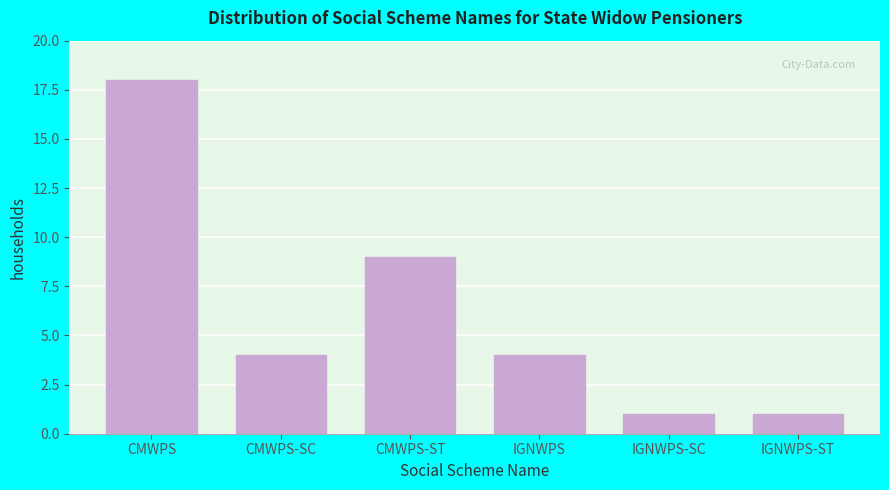

Reading left to right, extract all data points from this chart.

18	4	9	4	1	1